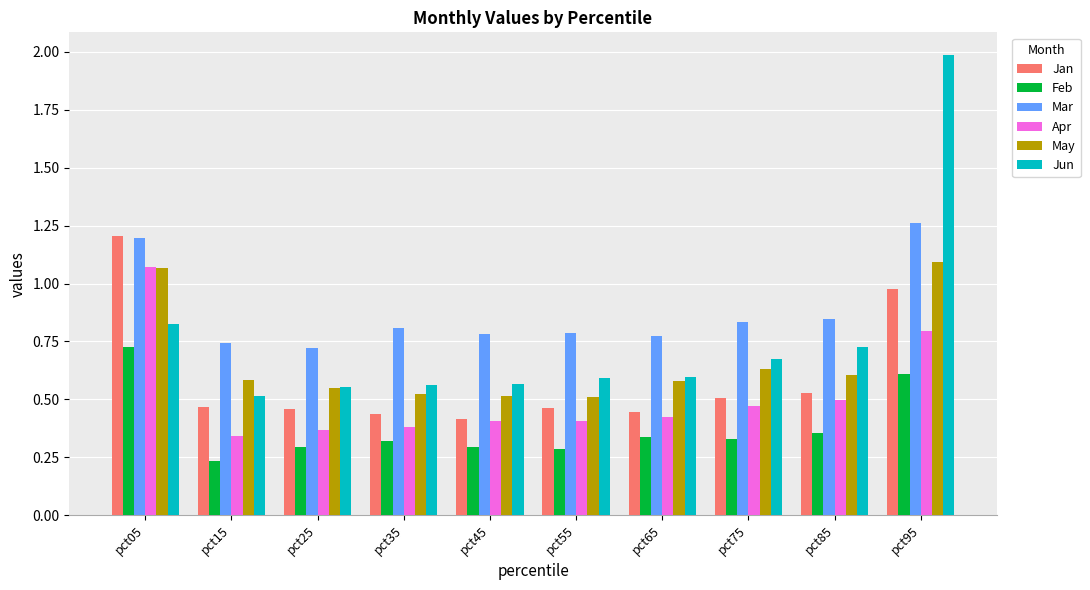

The Feb series shows 0.4 at pct85. True or false?

True